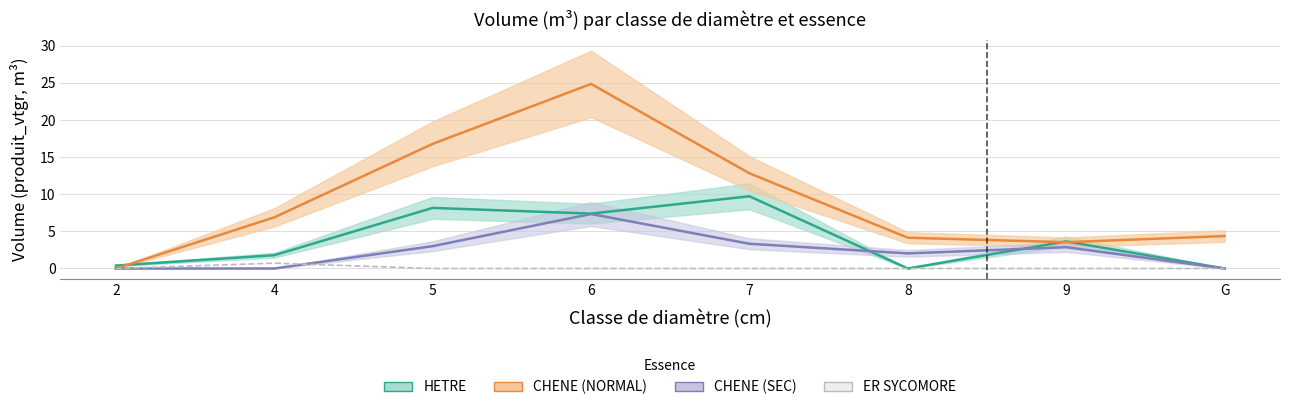

What is the difference between the second highest and second lowest values in the CHENE (NORMAL) series?

13.3